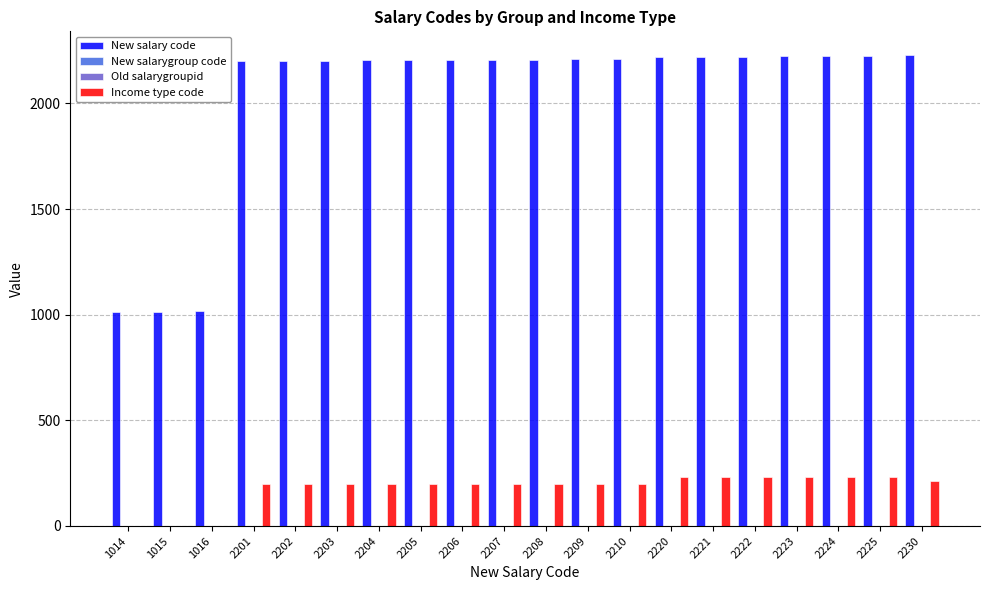

Count the number of categories in the chart.

20